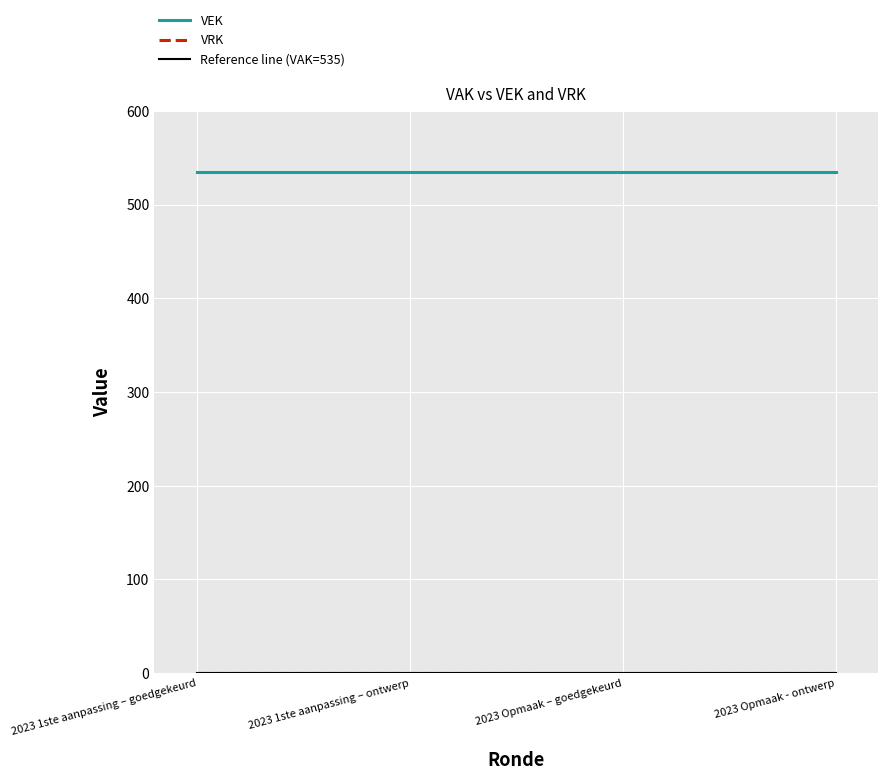

True or false: VRK has a value of 0 at 2023 1ste aanpassing – ontwerp.

True